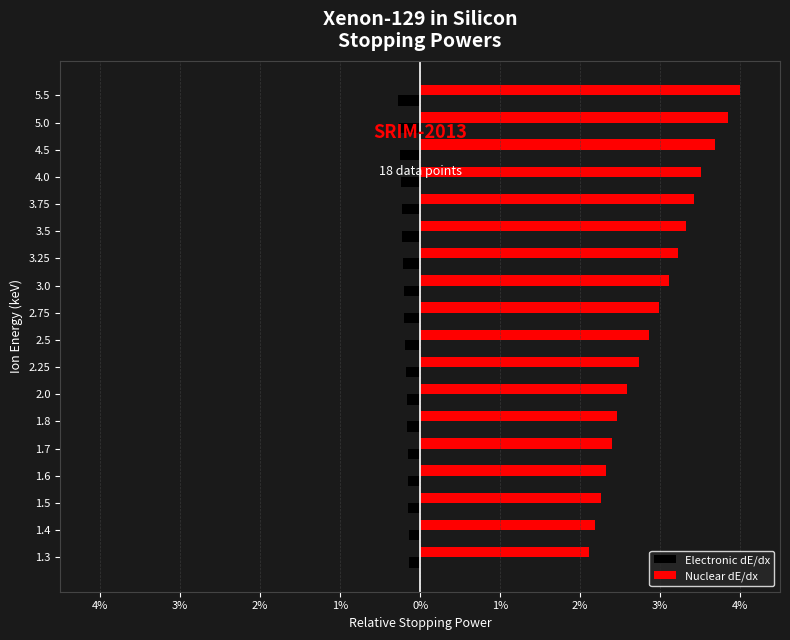

What are all the series names shown in the legend?

Electronic dE/dx, Nuclear dE/dx